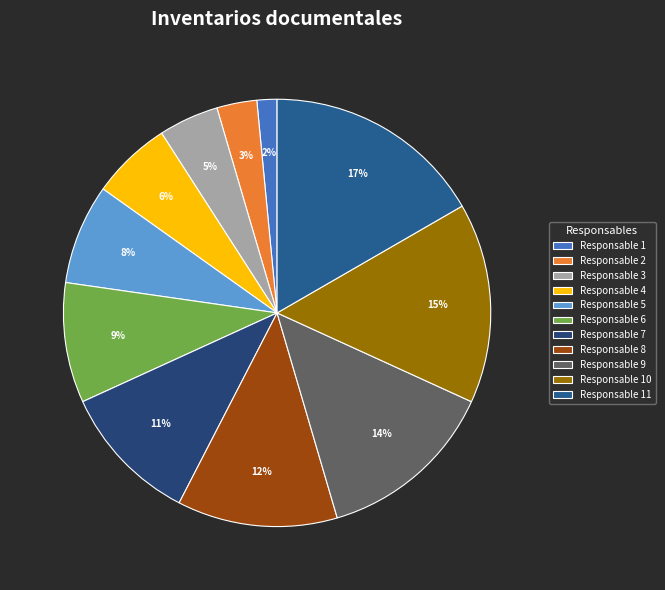

True or false: Responsable 9 accounts for 27% of the total.

False